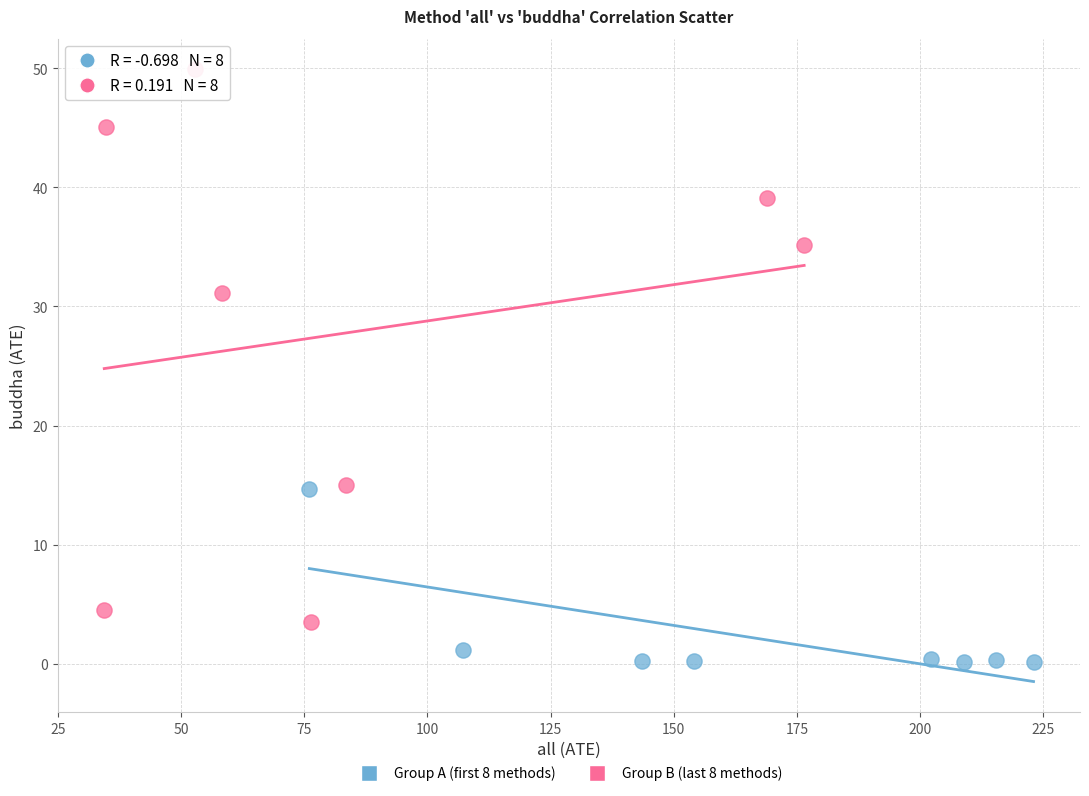

Which series has the widest spread of Y values?

Group B (last 8 methods)